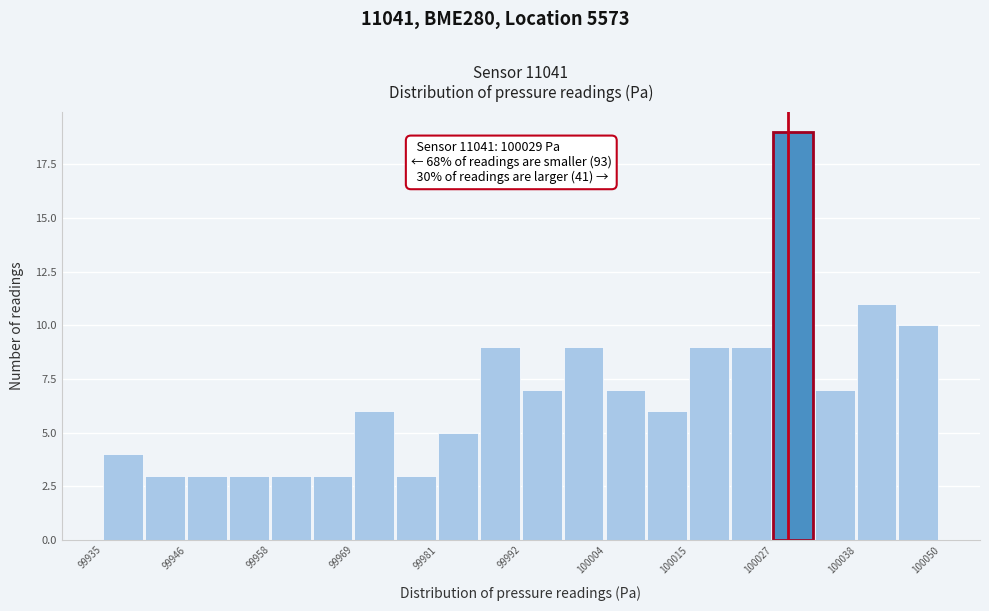

Around what value on the x-axis is the tallest bar? Give the approximate position of its centre, as read against the axis.

100030